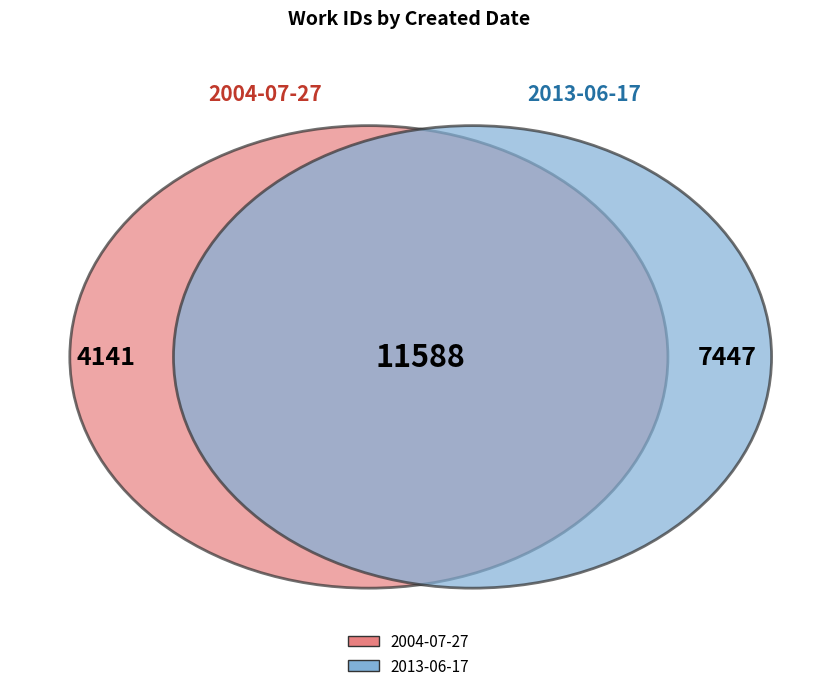

Is it true that 2004-07-27 is 36% of the pie?

True